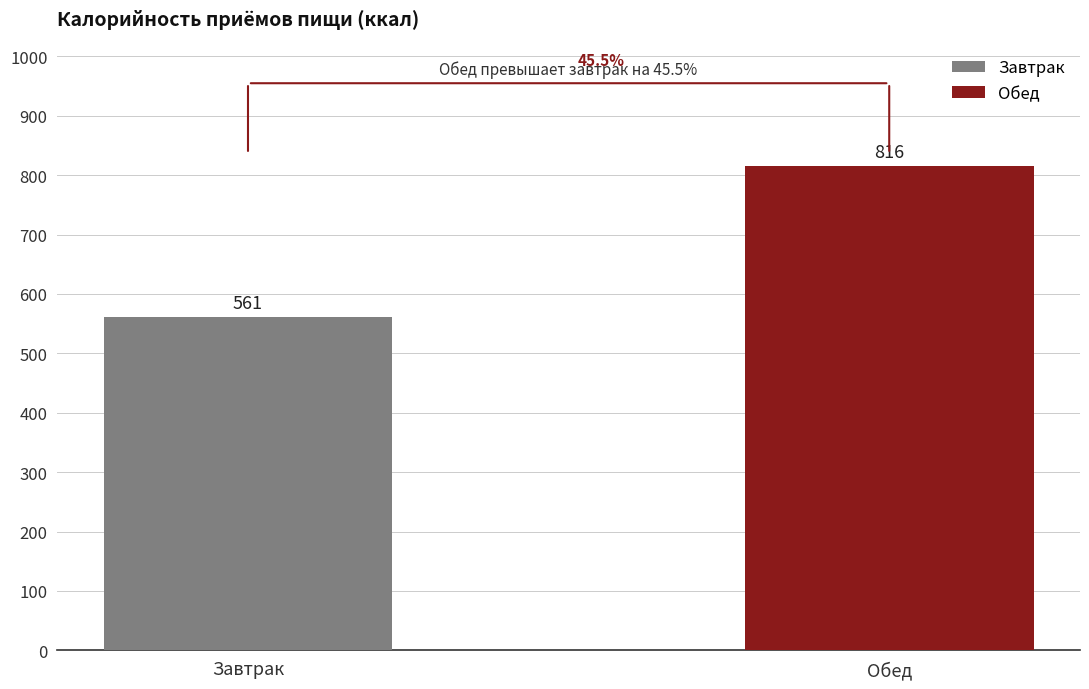

What is the value of the 2nd bar from the left?

816